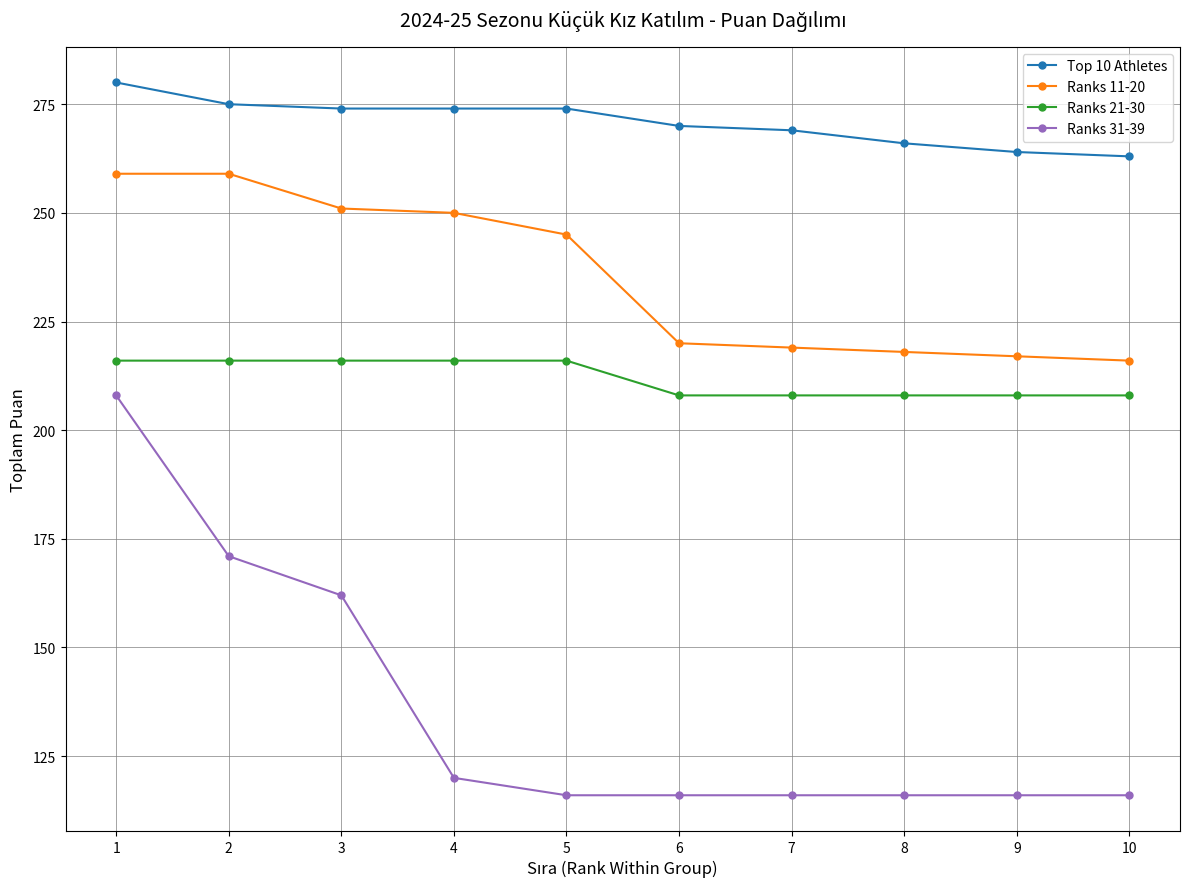

True or false: Ranks 31-39 has more than 2 points higher than both neighbors.

False